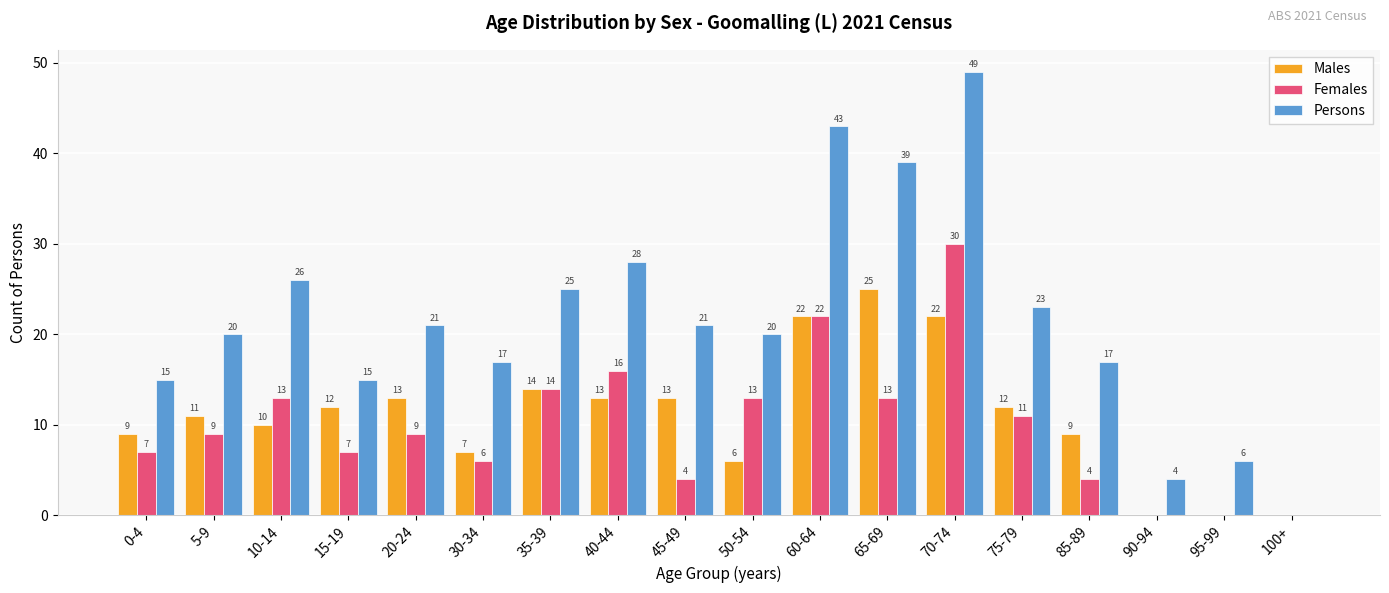

Read the Males value at 50-54, to the nearest 5.

5